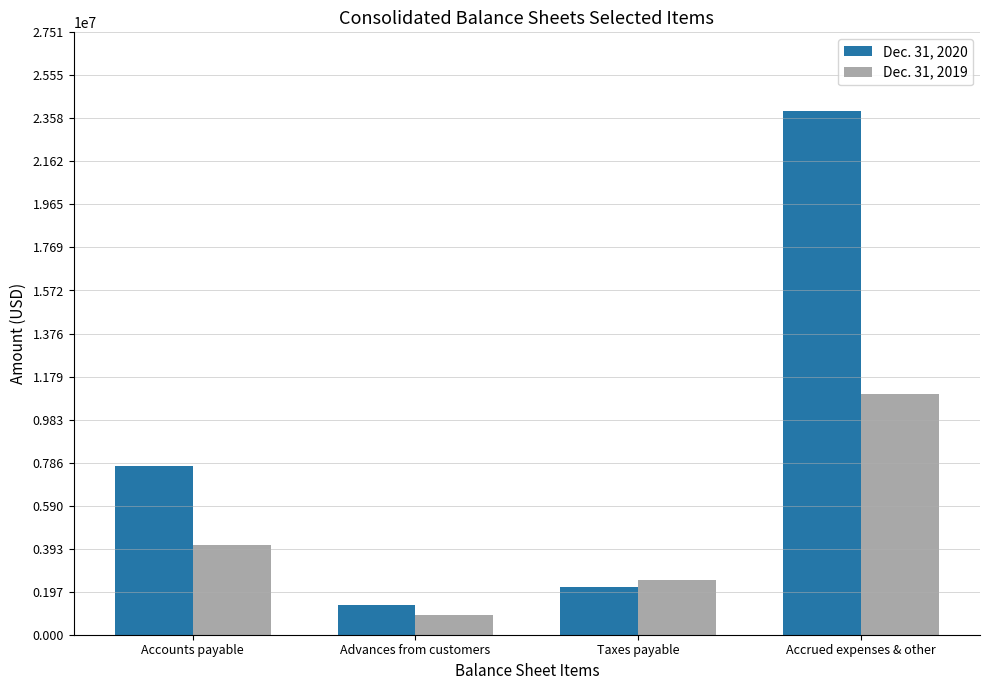

What is the sum of all Dec. 31, 2019 values?

18481277